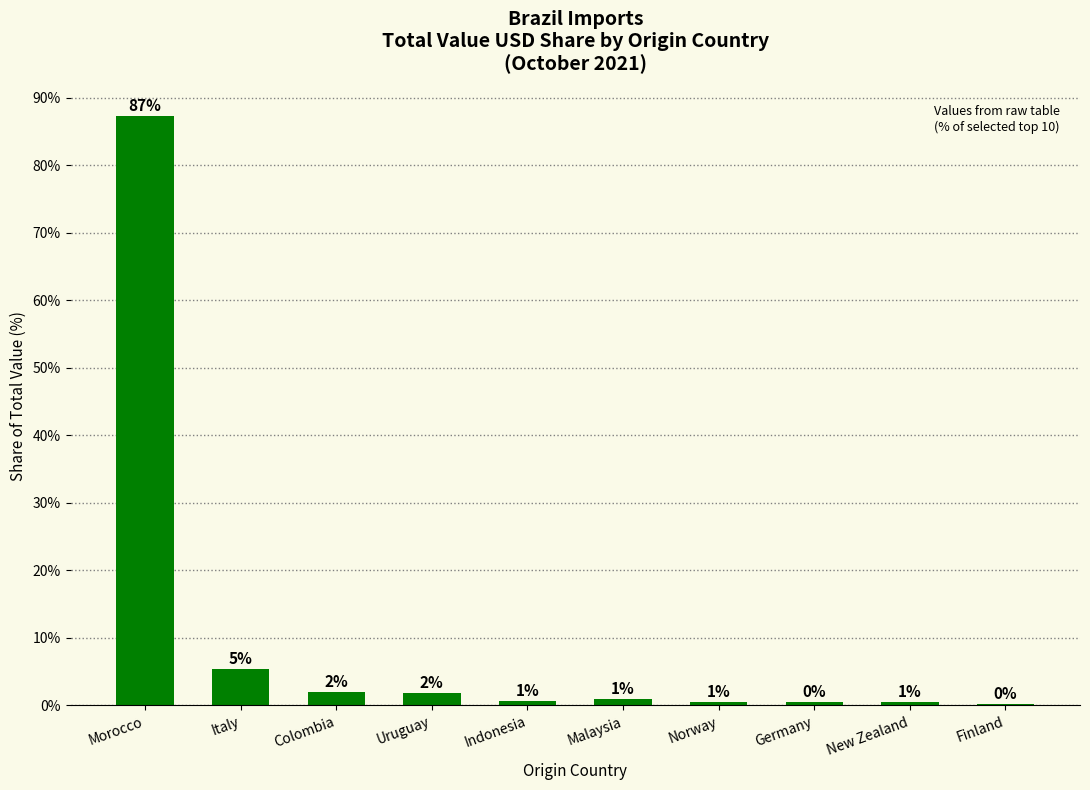

Between Indonesia and Italy, which is larger?

Italy